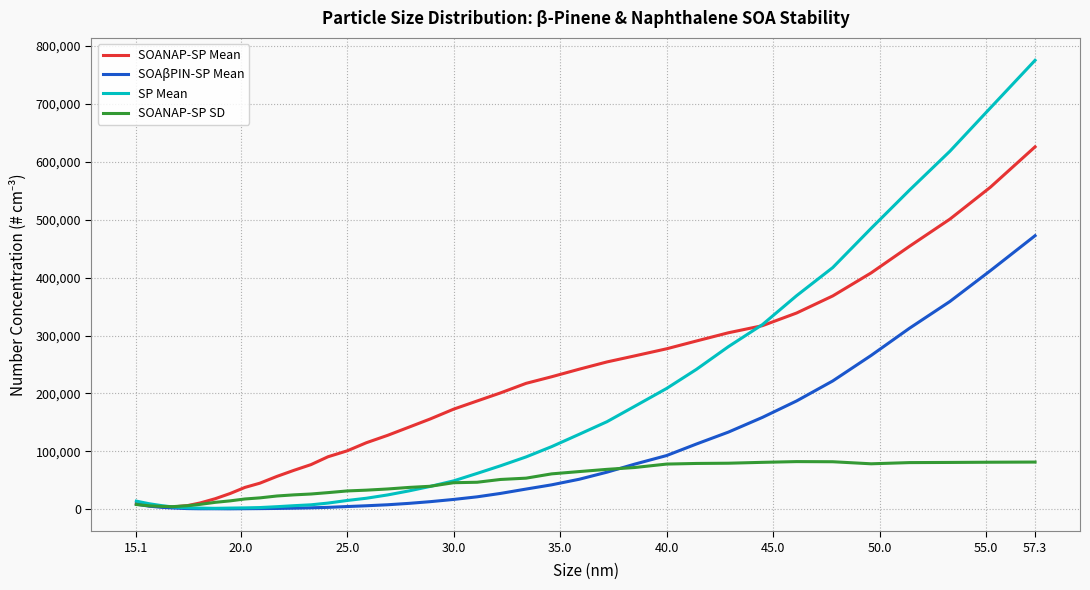

What is the maximum value for SP Mean?

775300.6